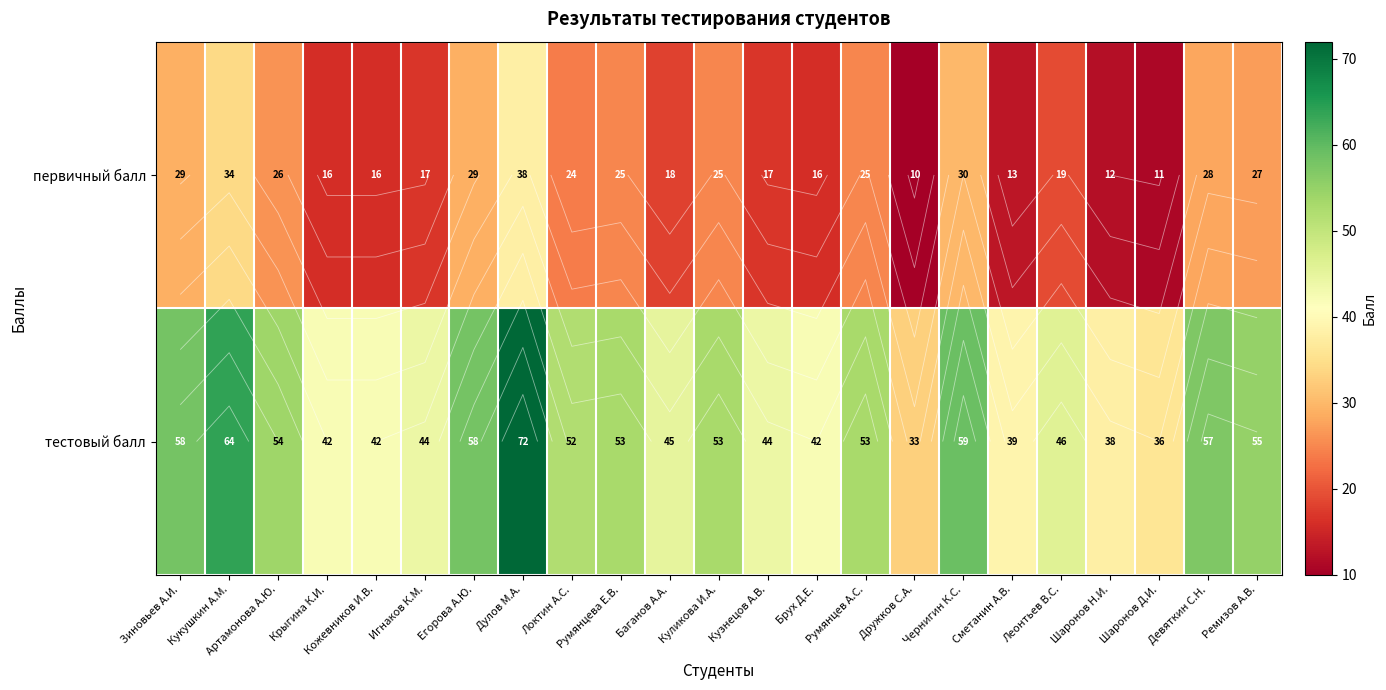

How many values in the тестовый балл series exceed 52?

11